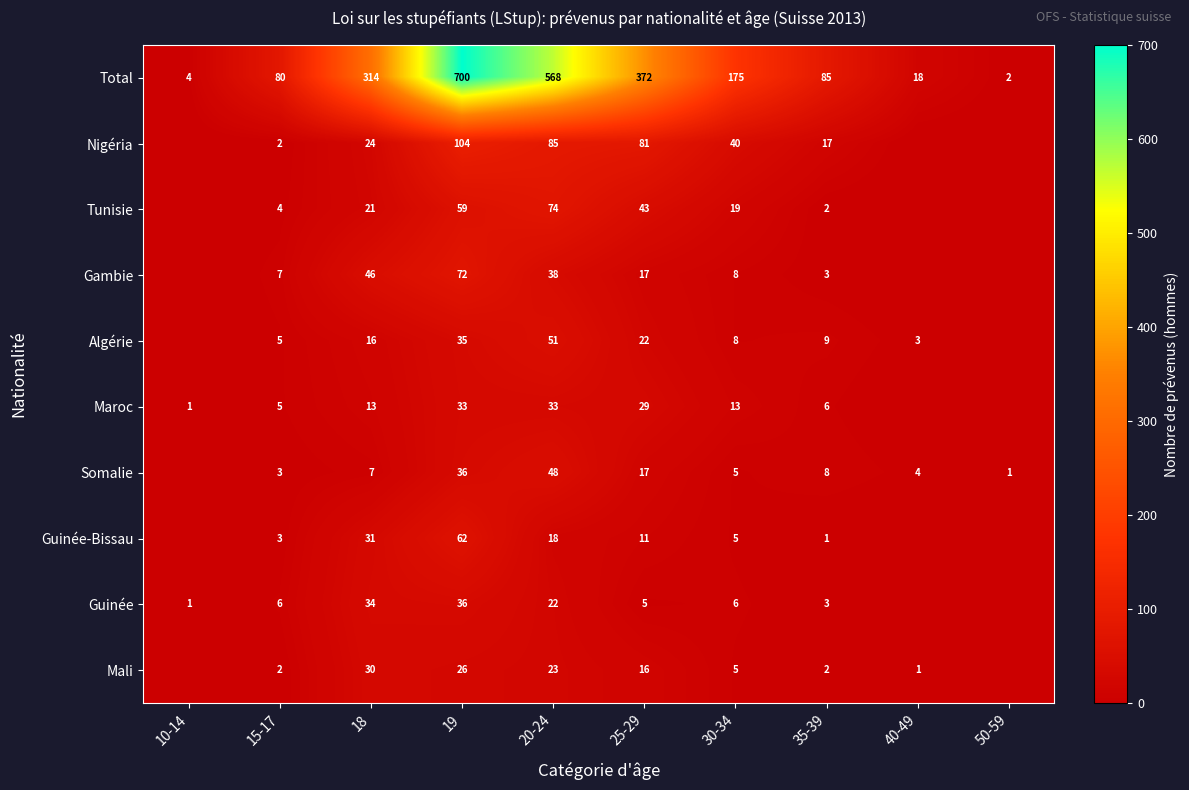

The value of Maroc at 19 is 47. True or false?

False